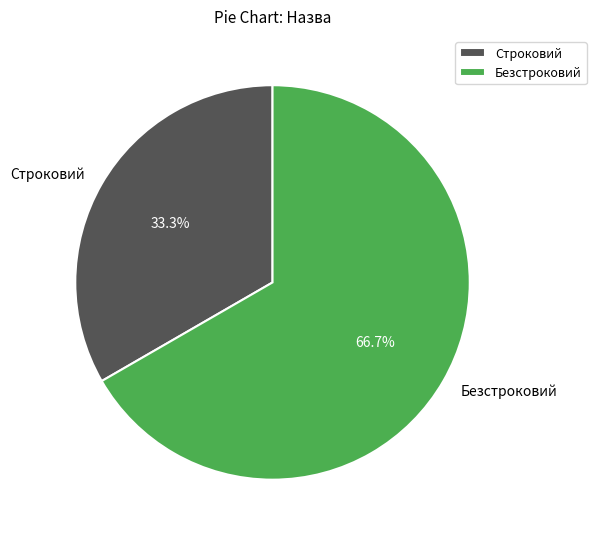

What percentage is NOT represented by Безстроковий?

33.3%